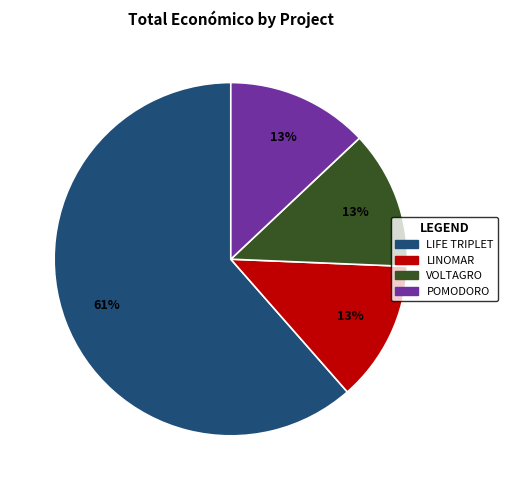

Which slice is the largest?

LIFE TRIPLET